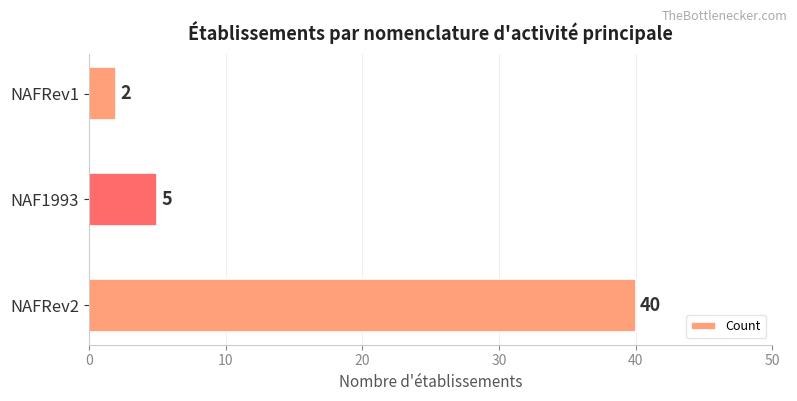

What is the average value?

16